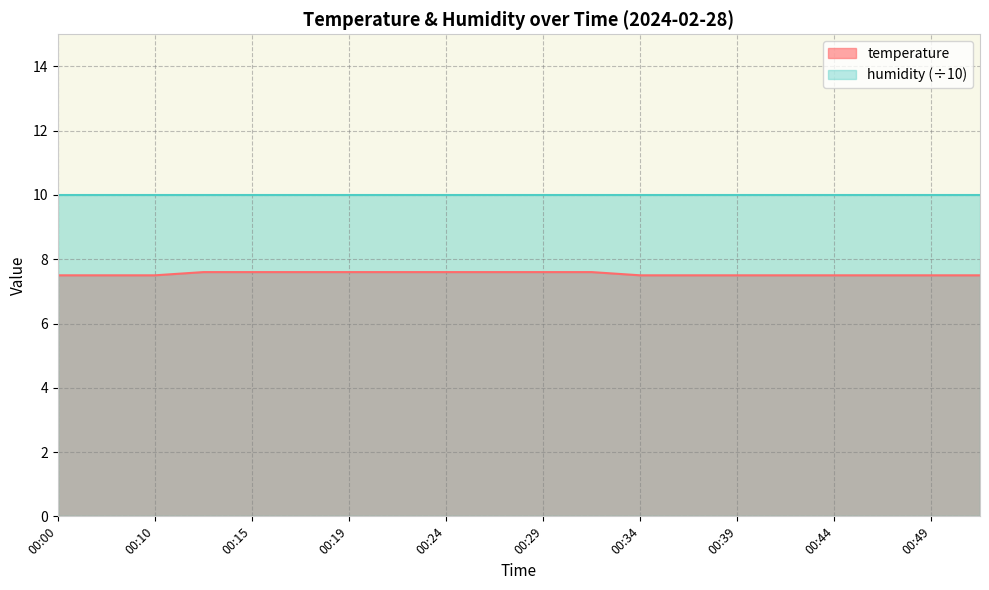

True or false: the data shows 11.5 at 00:24.

False